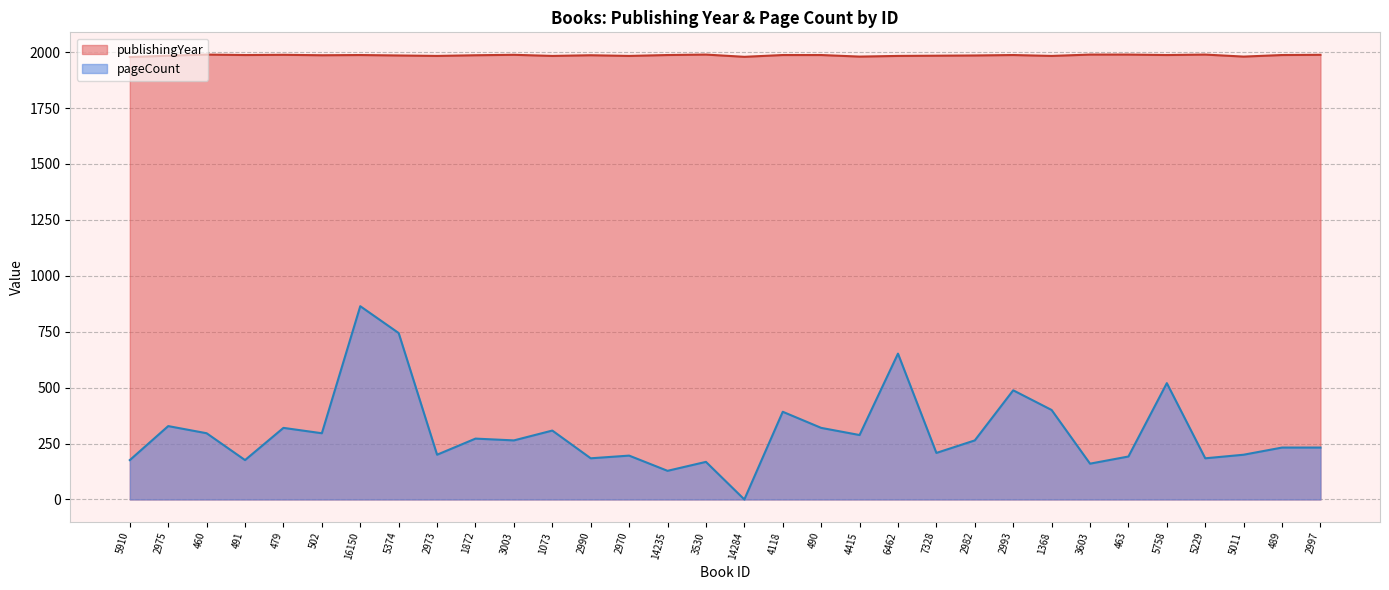

What is the label of the 24th point from the left?

2993